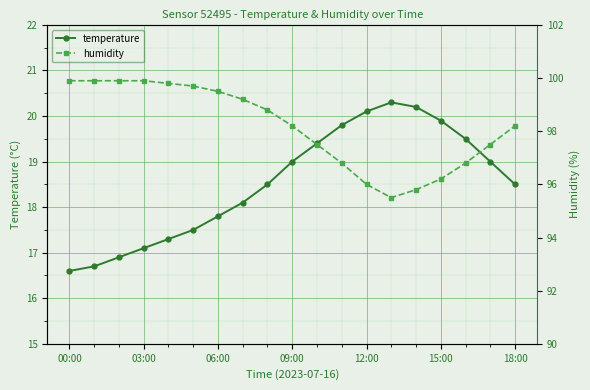

At 16, list the series in order from smallest to largest.

temperature, humidity